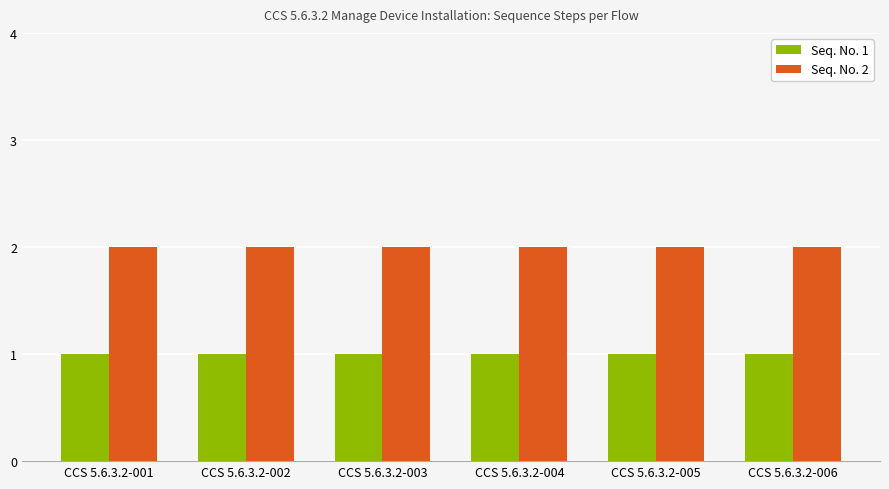

Reading left to right, extract all data points from this chart.

Seq. No. 1: 1	1	1	1	1	1
Seq. No. 2: 2	2	2	2	2	2